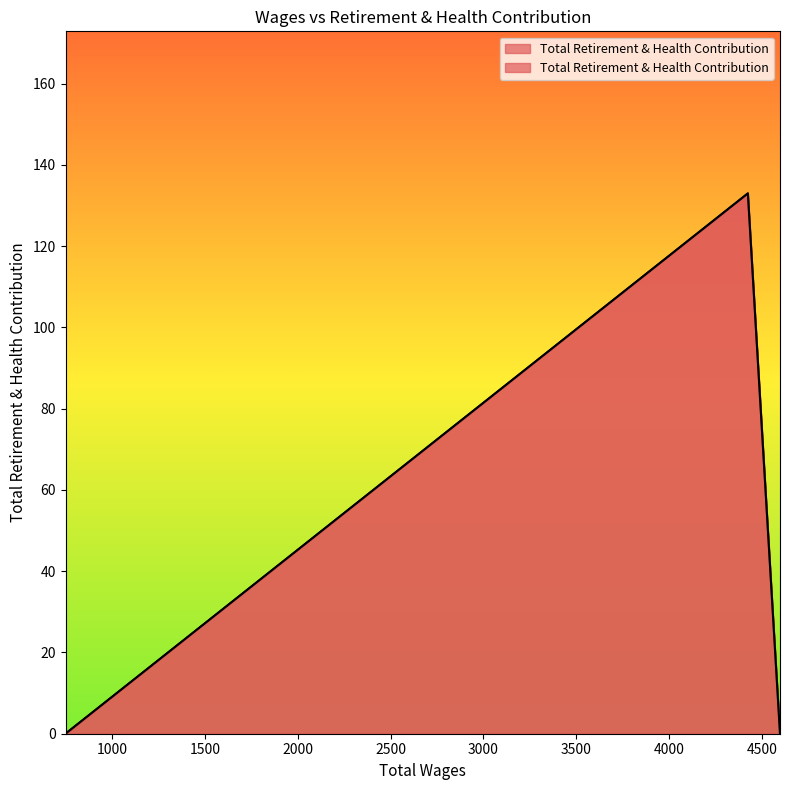

How many series are shown in this chart?

1